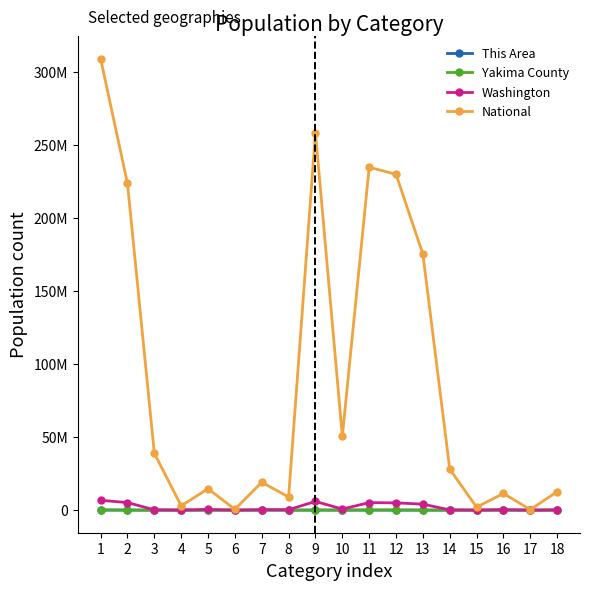

At which label does Washington first exceed 377550?

1